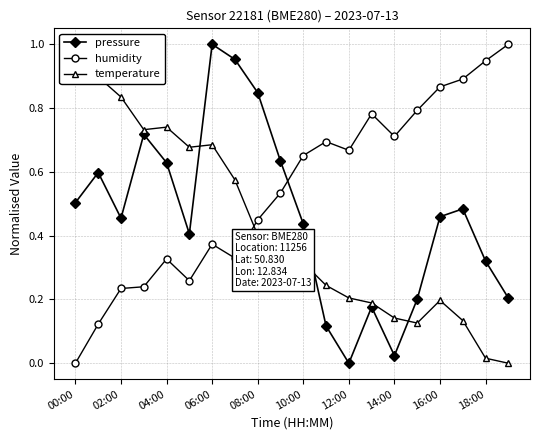

What is the difference between the maximum and second lowest values in the pressure series?

1.0